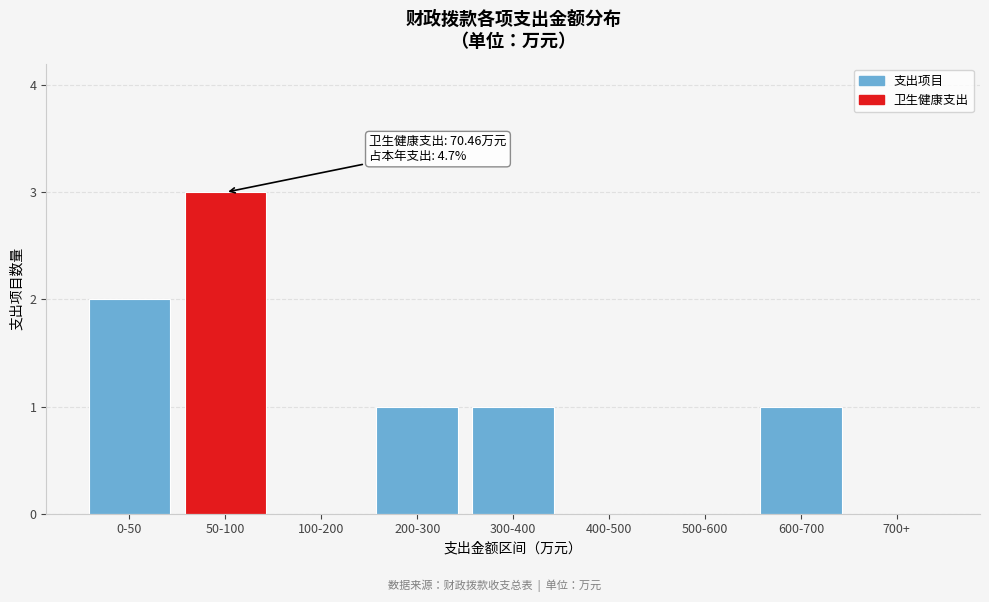

Reading right to left, extract all data points from this chart.

700+=0	600-700=1	500-600=0	400-500=0	300-400=1	200-300=1	100-200=0	50-100=3	0-50=2